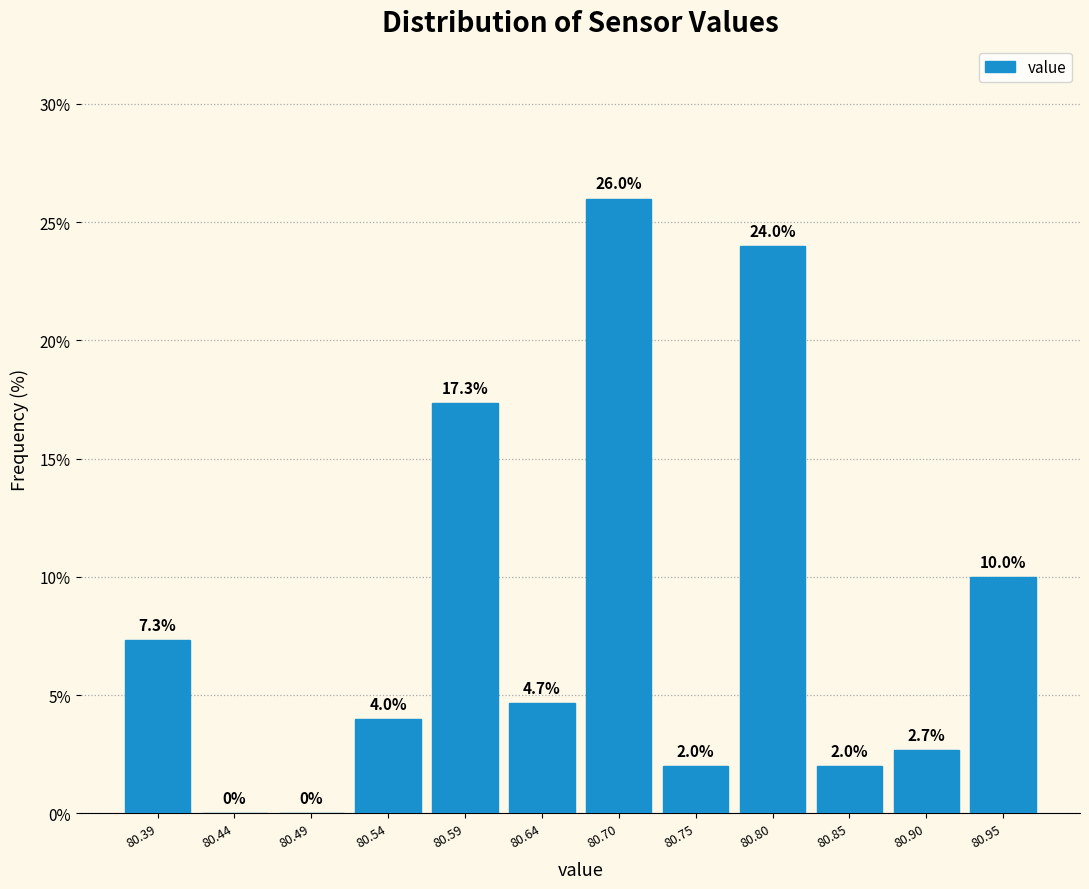

Reading left to right, list every bar in this chart as the range it spans on the x-axis followed by its height. The bar edges are not printed on the chart, so give them approximately, as read against the axis.

80.36 to 80.41: 7.3
80.41 to 80.46: 0.0
80.46 to 80.52: 0.0
80.52 to 80.57: 4.0
80.57 to 80.62: 17.3
80.62 to 80.67: 4.7
80.67 to 80.72: 26.0
80.72 to 80.77: 2.0
80.77 to 80.83: 24.0
80.83 to 80.88: 2.0
80.88 to 80.93: 2.7
80.93 to 80.98: 10.0